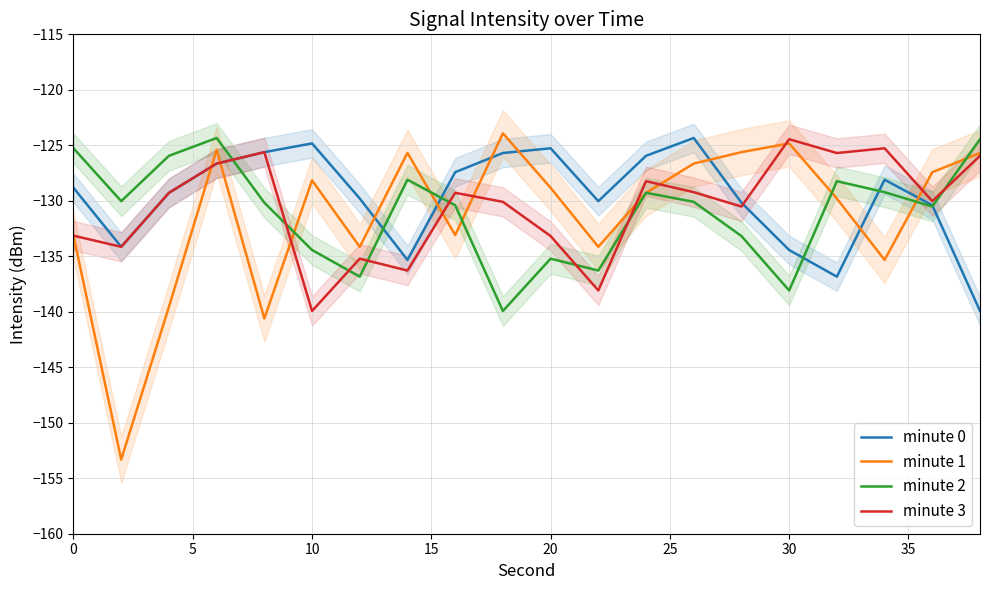

How many distinct data groups are displayed?

4